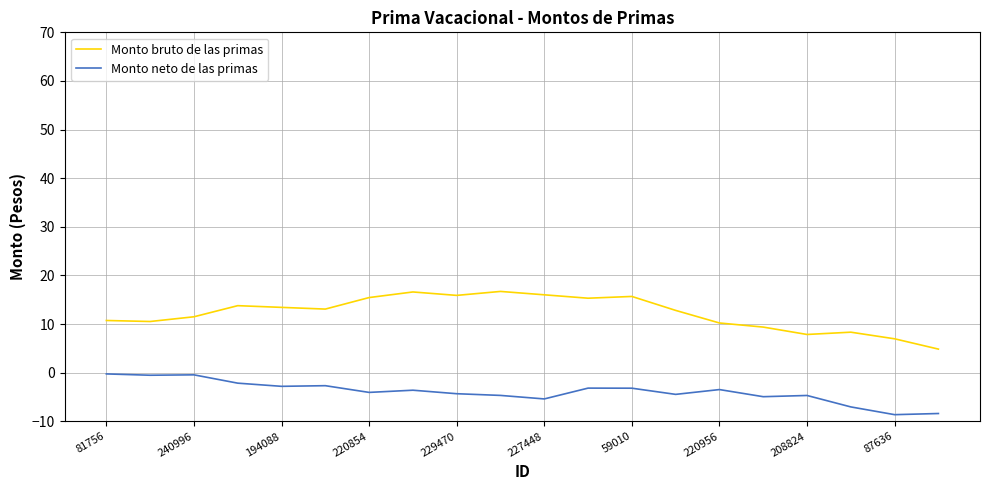

What is the greatest value displayed?

16.7